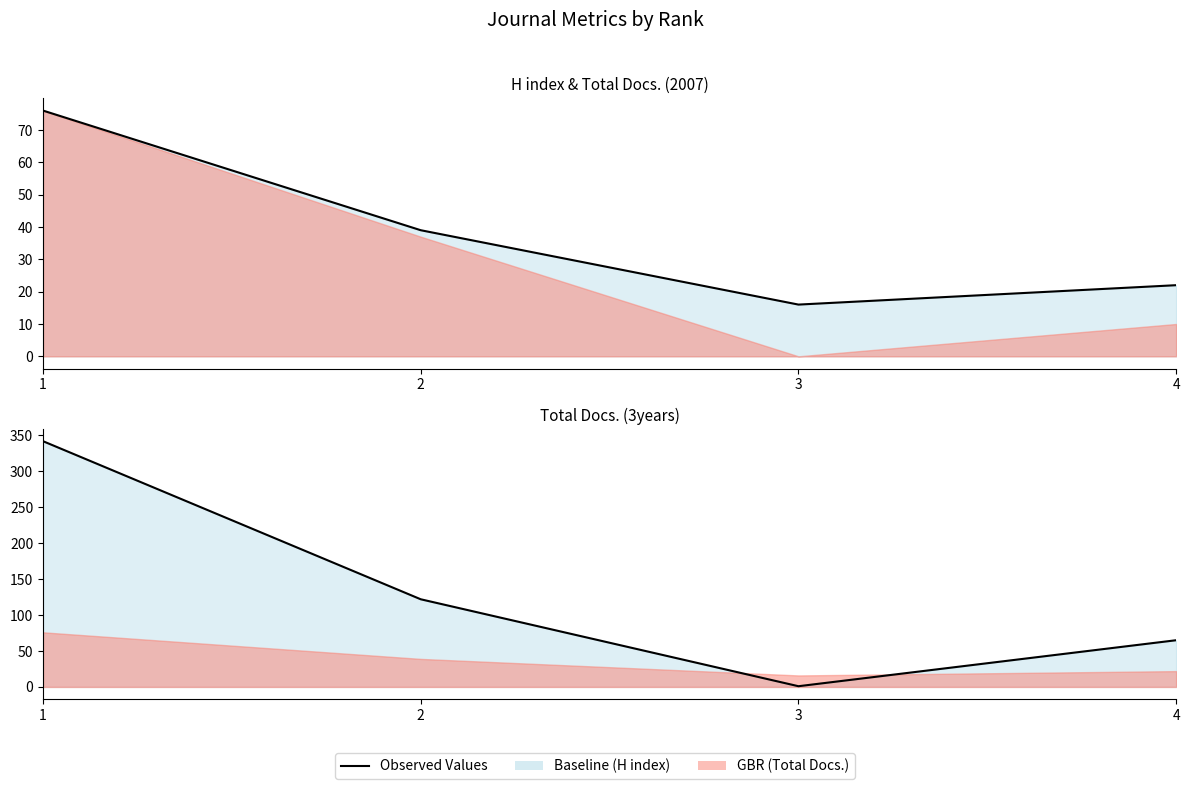

Where does the Total Docs. (3years) line series first go above 122?

1